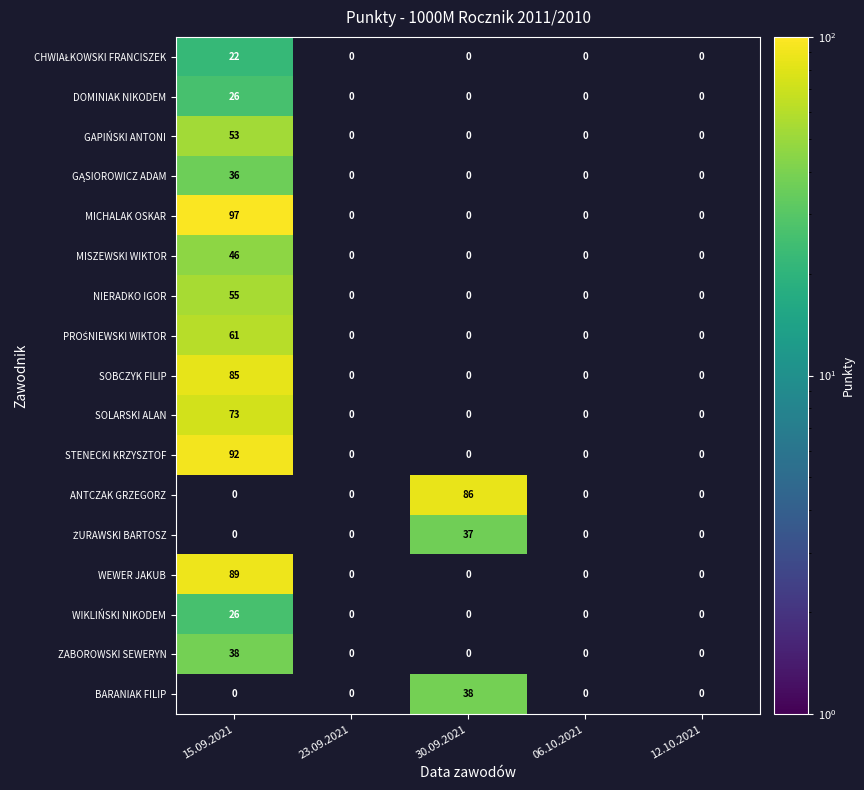

Which series has the largest total across all categories?

MICHALAK OSKAR